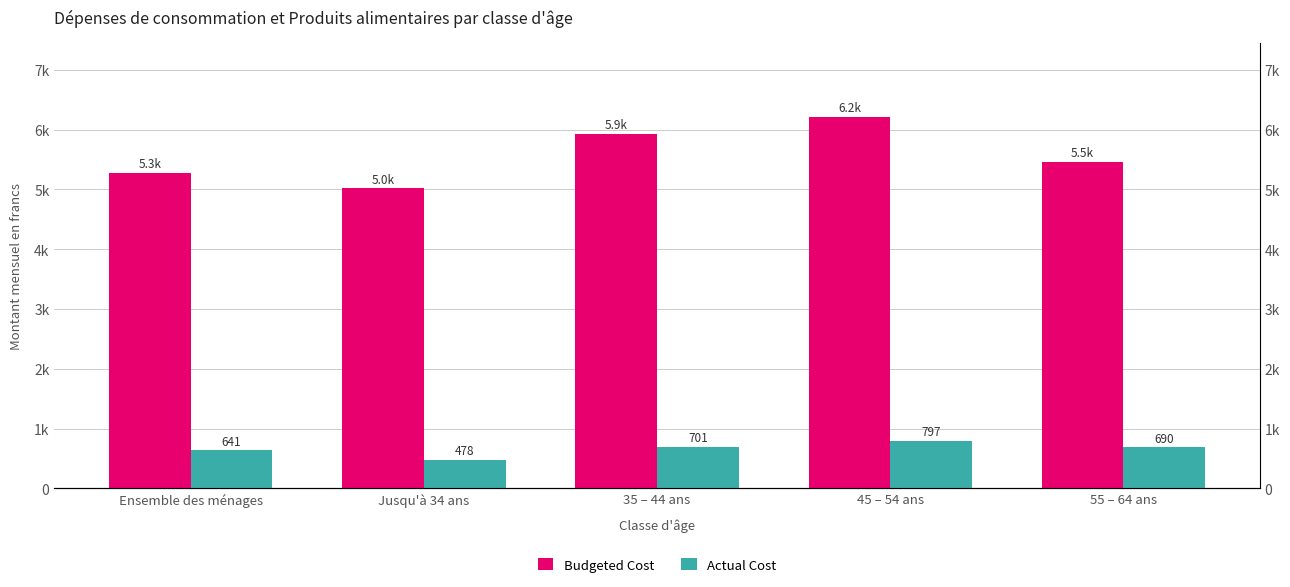

Reading left to right, transcribe all the data shown in this chart.

Budgeted Cost: 5278.2	5023.6	5927.5	6212.1	5459.7
Actual Cost: 640.7	477.7	701.0	796.8	690.1